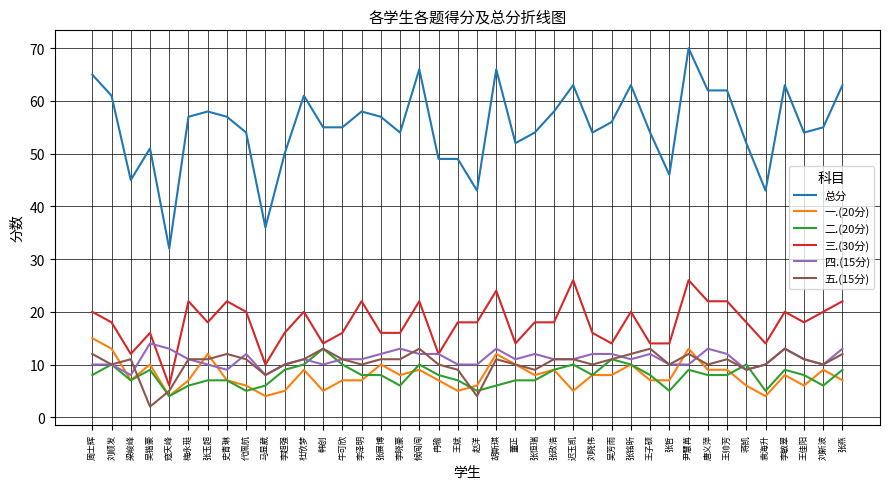

What is the average value of the 一.(20分) series?

8